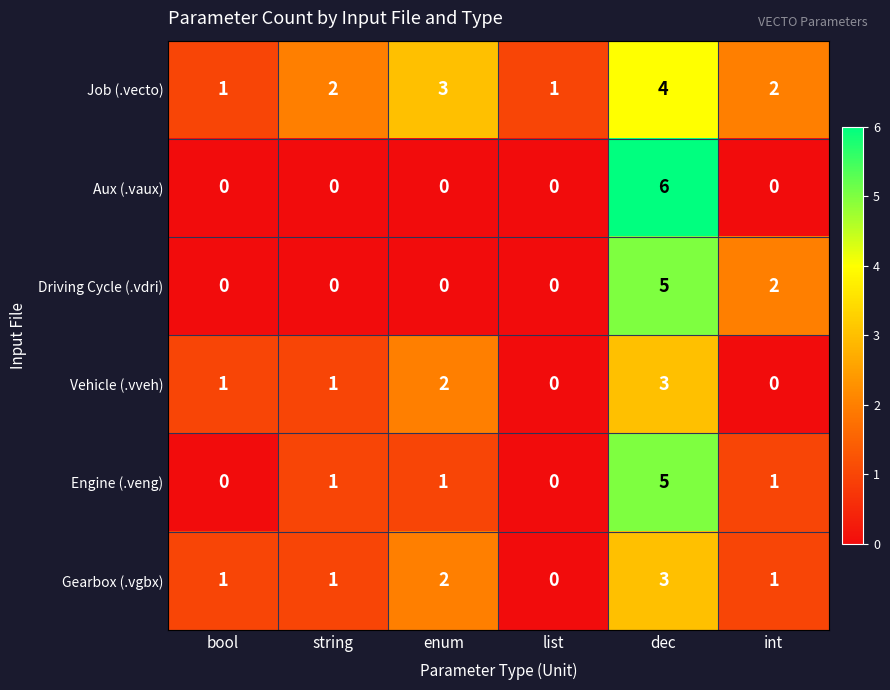

What is the total value across all series at enum?

8